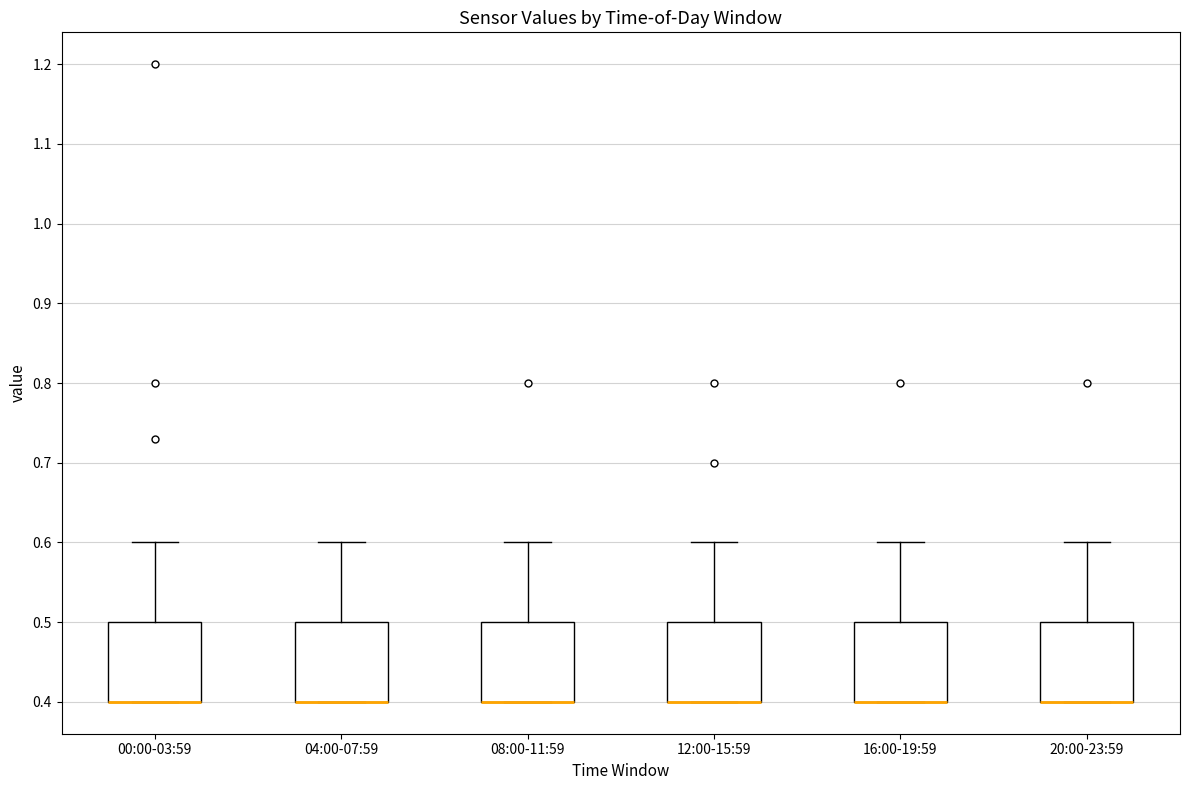

Where does the upper whisker of the box for 16:00-19:59 end on the y-axis? The values are not printed on the chart, so give them approximately, as read against the axis.

0.6